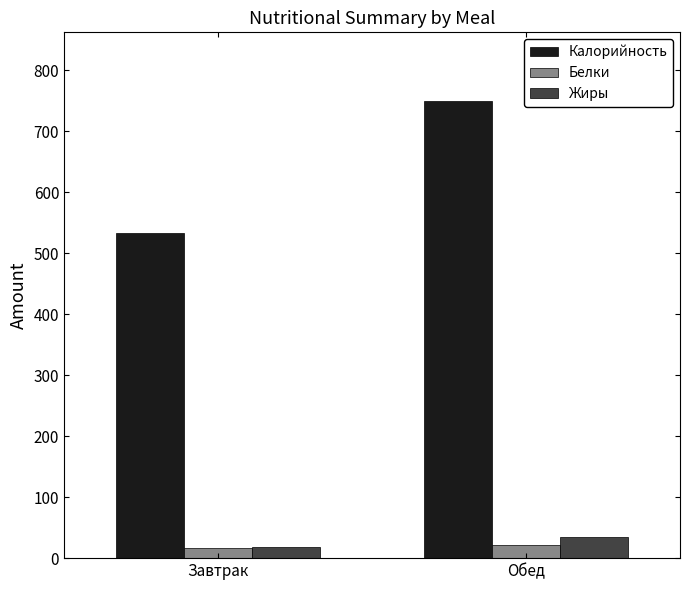

How many groups of bars are there?

2